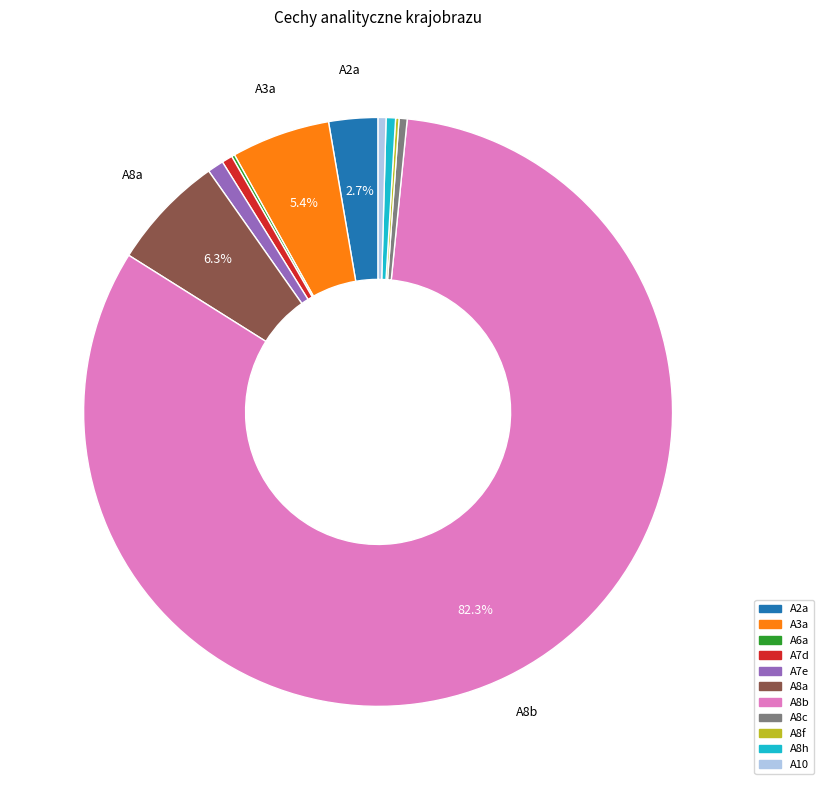

True or false: A3a accounts for 13% of the total.

False